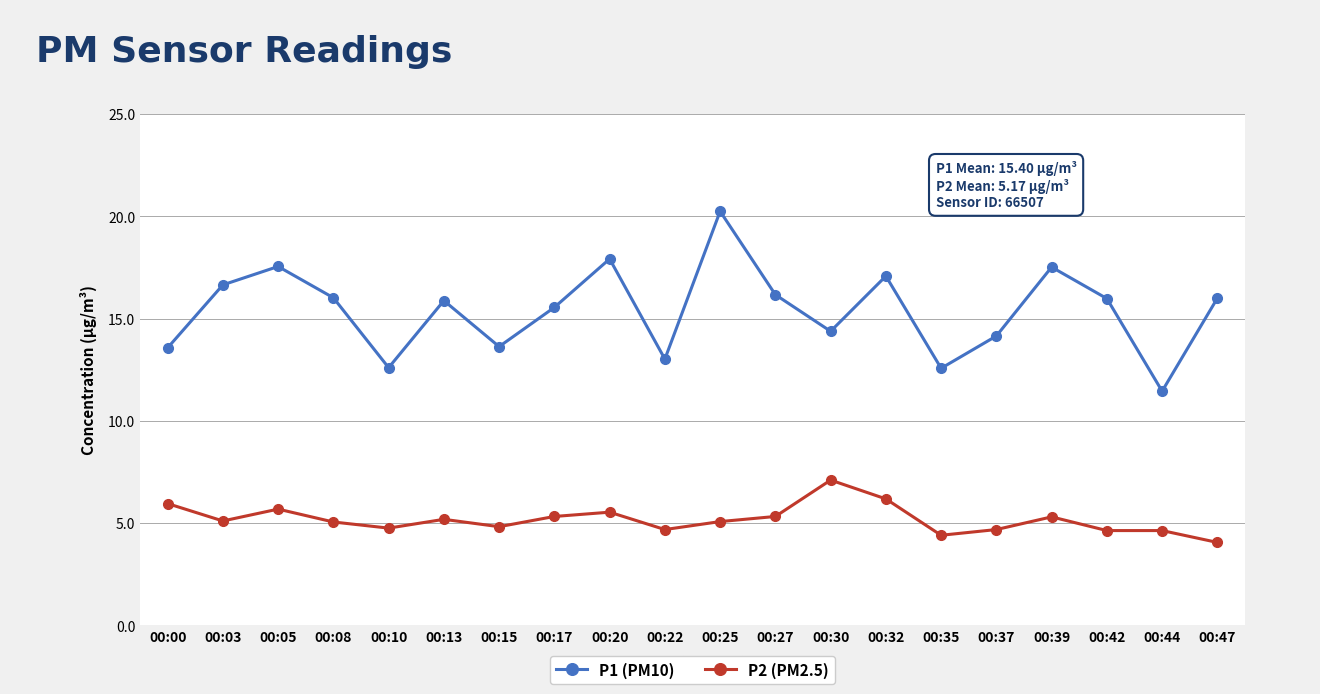

Which series has the largest range (max minus min)?

P1 (PM10)